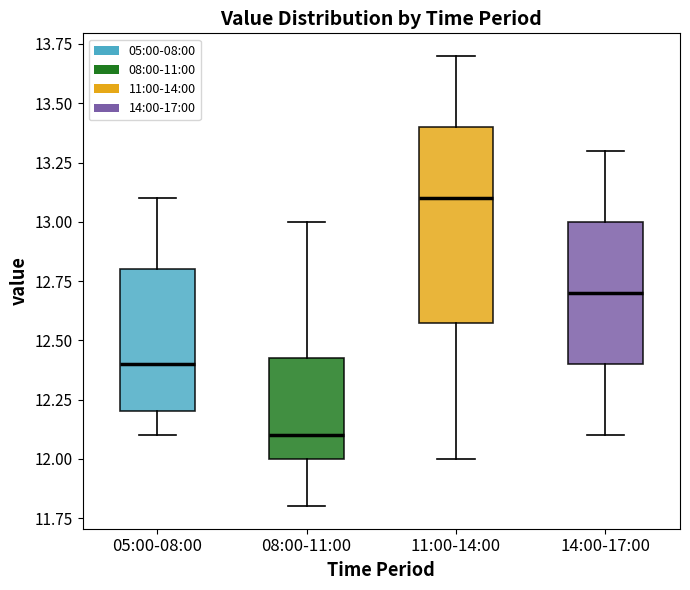

Reading left to right, read every box against the y-axis: the position of its median line, the range the box covers, and the ends of its whiskers. The values are not printed on the chart, so give them approximately, as read against the axis.

05:00-08:00: median 12.40, box 12.20 to 12.80, whiskers 12.10 to 13.10
08:00-11:00: median 12.10, box 12.00 to 12.45, whiskers 11.80 to 13.00
11:00-14:00: median 13.10, box 12.60 to 13.40, whiskers 12.00 to 13.70
14:00-17:00: median 12.70, box 12.40 to 13.00, whiskers 12.10 to 13.30